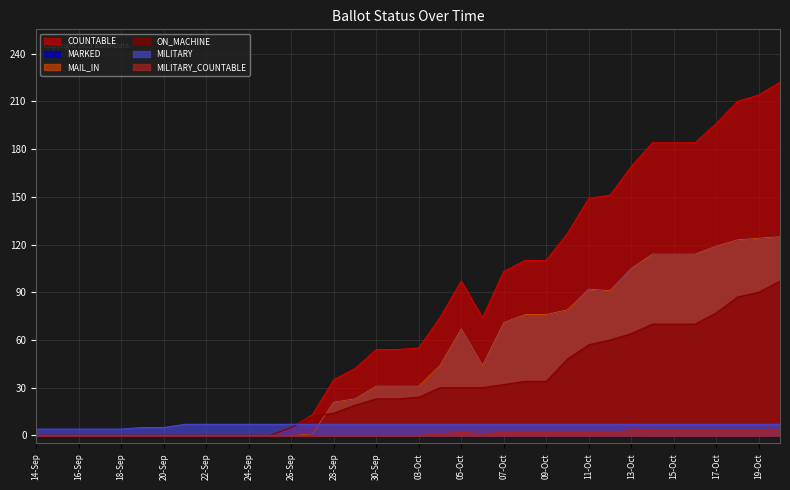

What is the sum of the MARKED values at 27-Sep and 25-Sep?

1